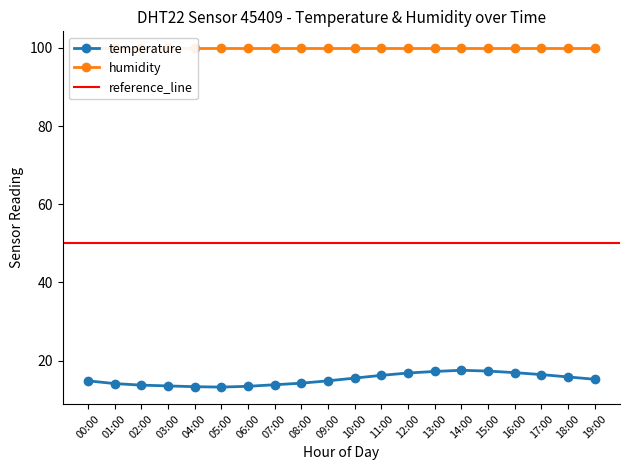

What is the highest value of the temperature series?

17.5